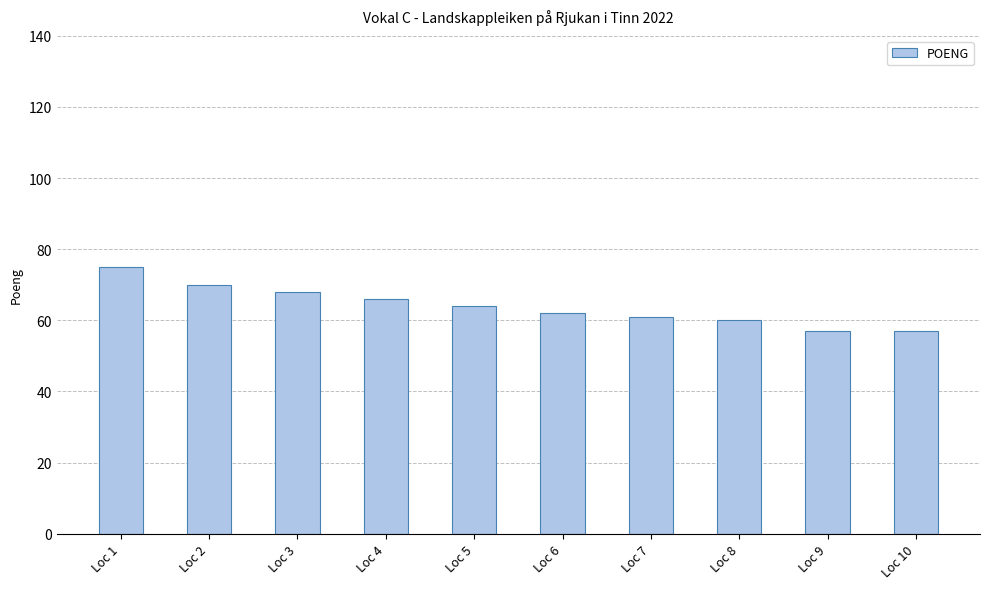

Reading right to left, transcribe all the data shown in this chart.

57	57	60	61	62	64	66	68	70	75